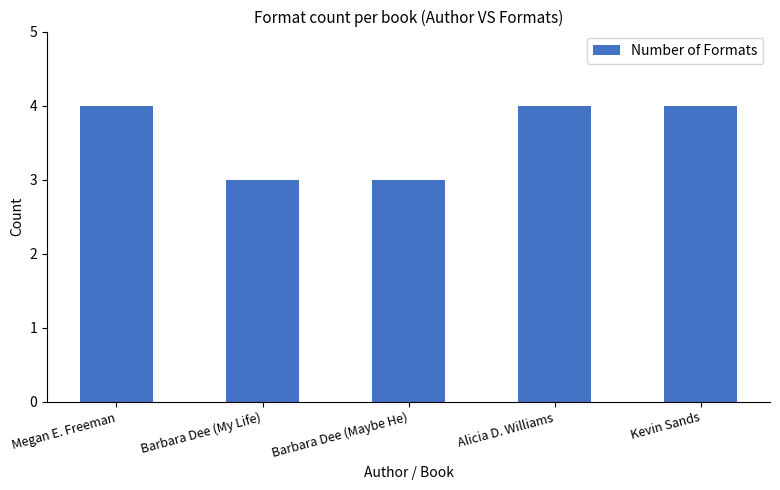

The chart shows a value of 3 at Barbara Dee (Maybe He). True or false?

True